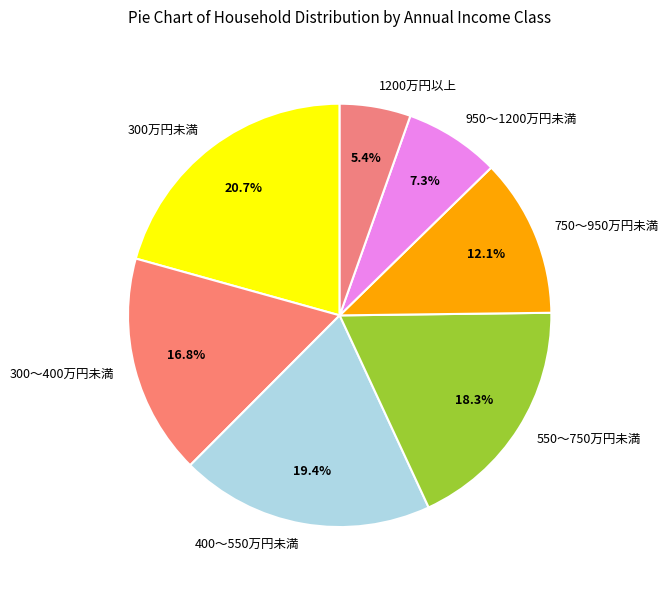

What is the ratio of the value at 300～400万円未満 to the value at 550～750万円未満?

0.9